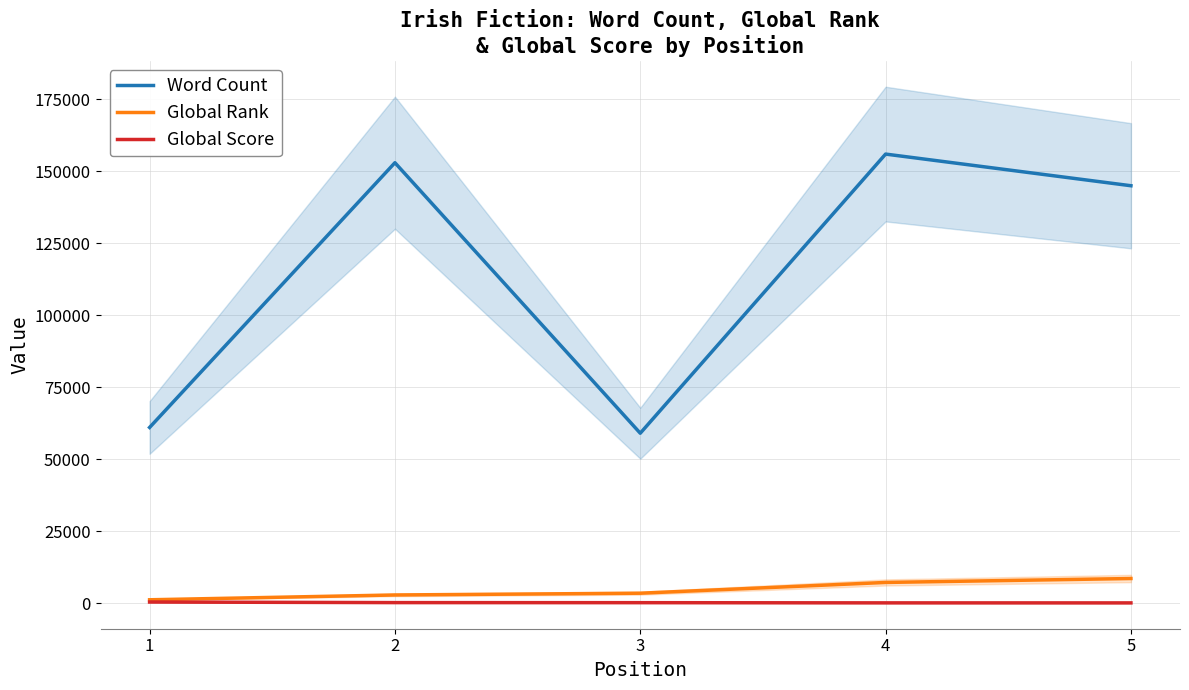

What is the sum of all Global Score values?

669